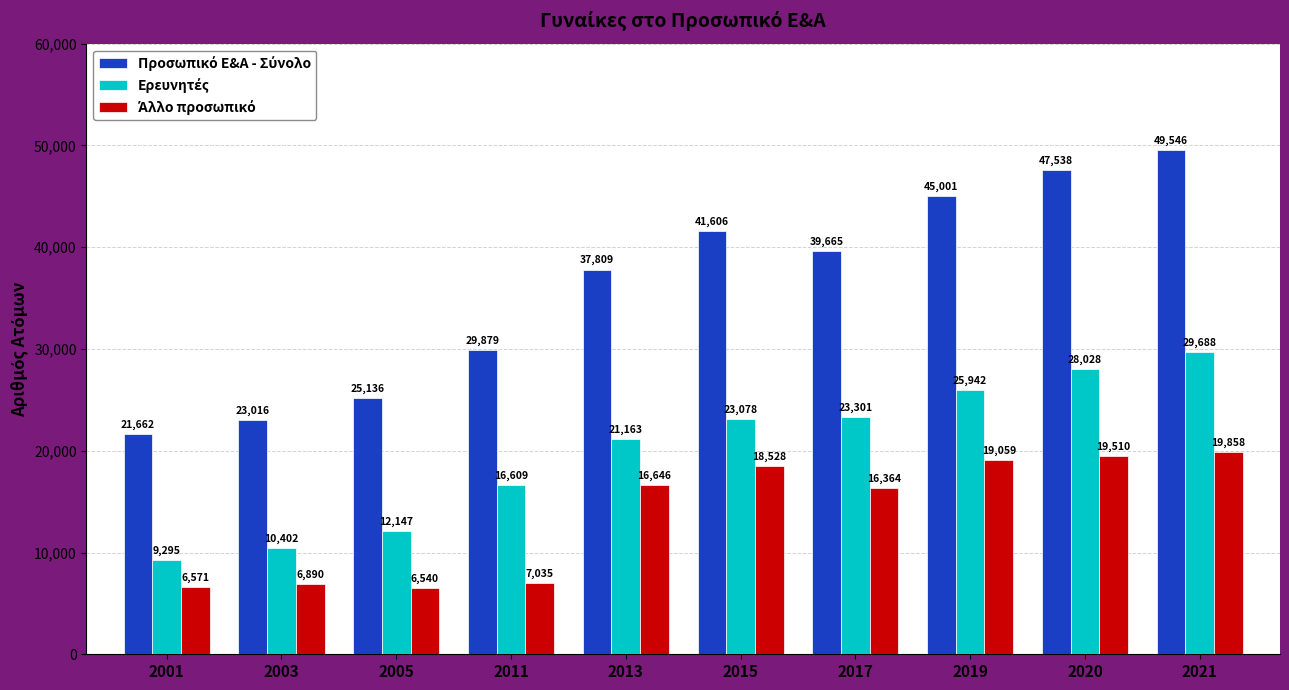

Which category has the lowest value across all series?

2005